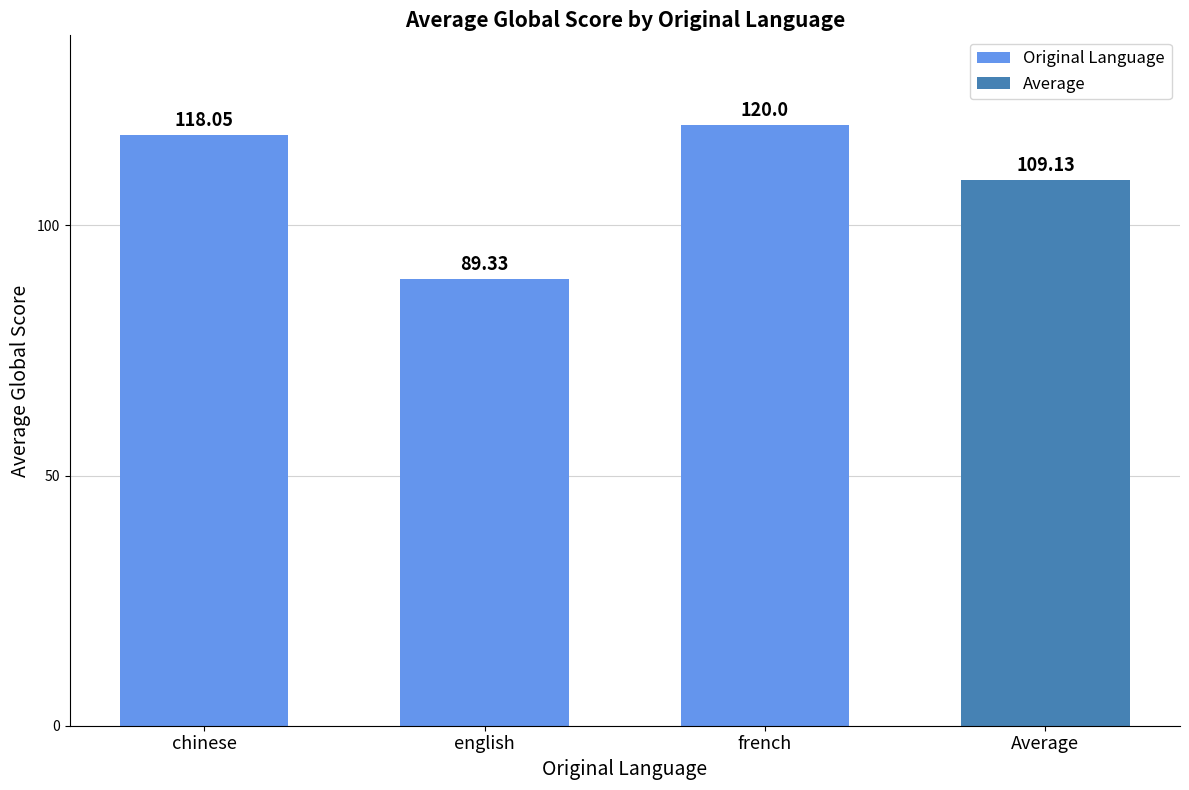

Read the value at english.

89.3